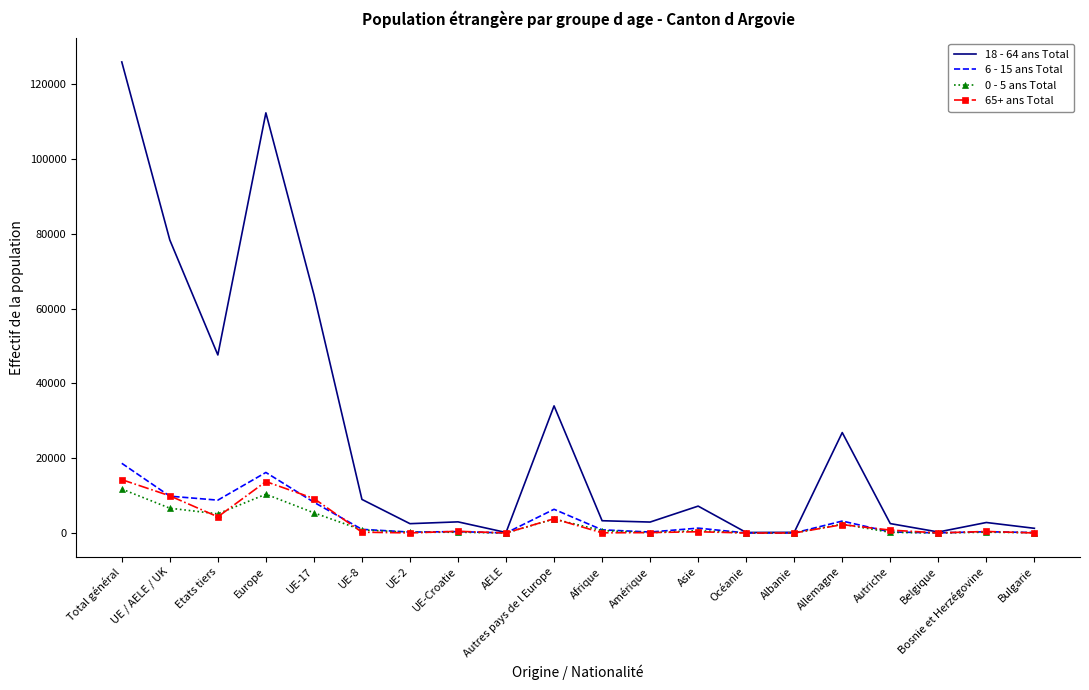

In 0 - 5 ans Total, how many points are lower than both neighbors (excluding endpoints)?

6